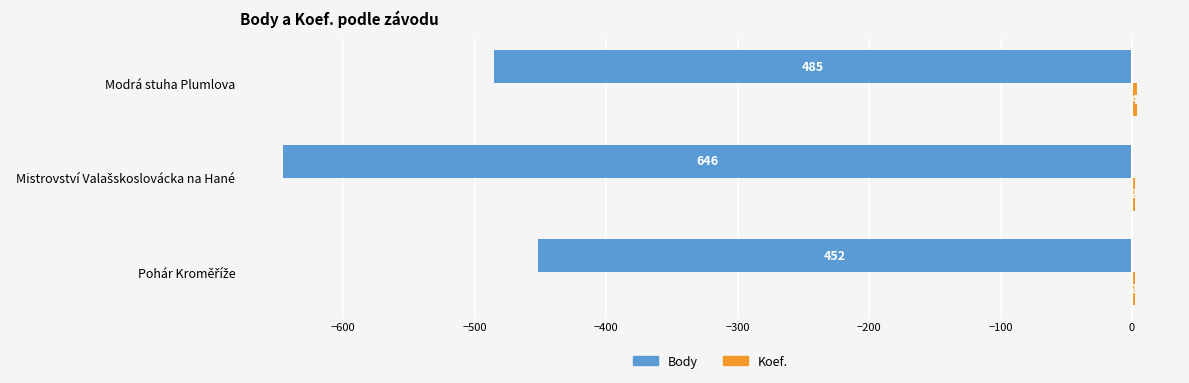

Which label corresponds to the largest value in the chart?

Modrá stuha Plumlova